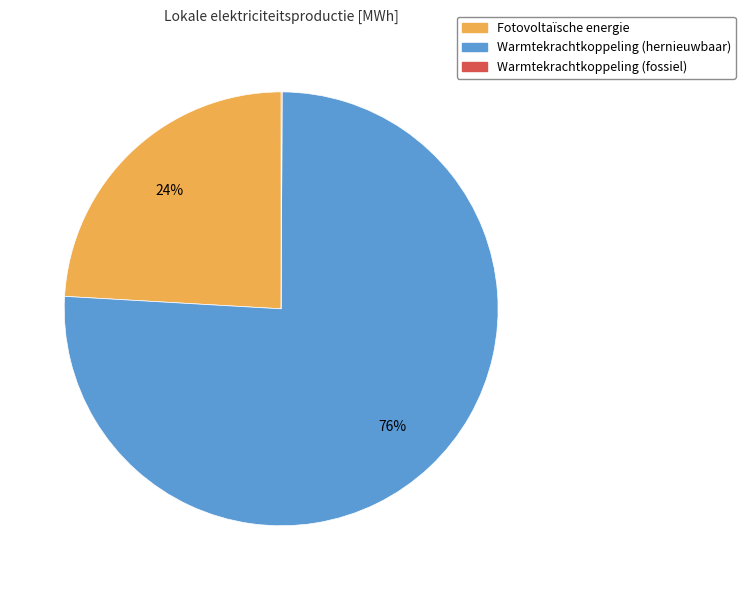

Is there any slice that represents more than half of the pie?

Yes